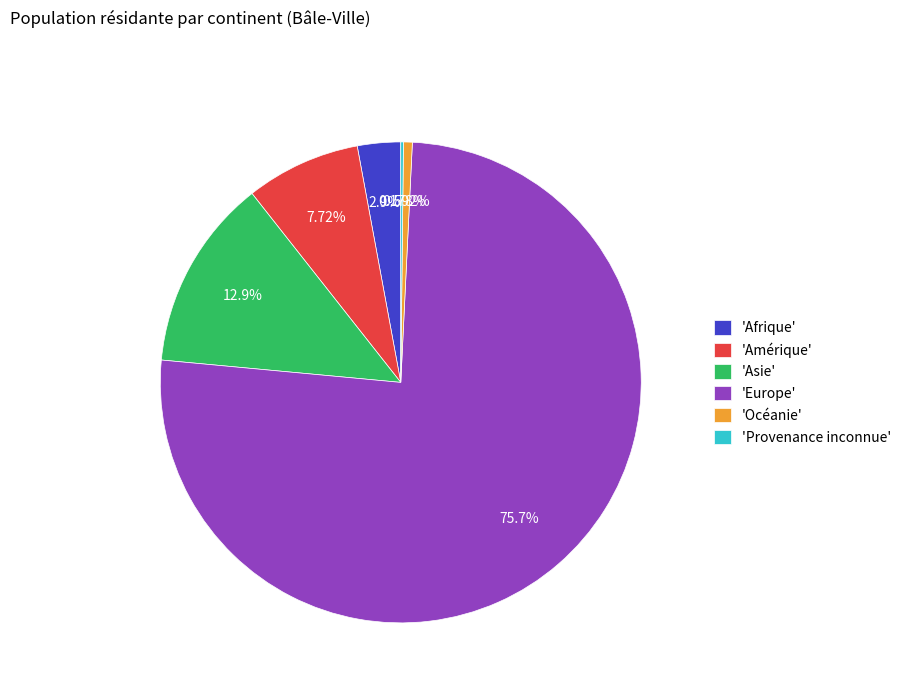

Do 'Amérique' and 'Océanie' together represent more than half of the pie?

No